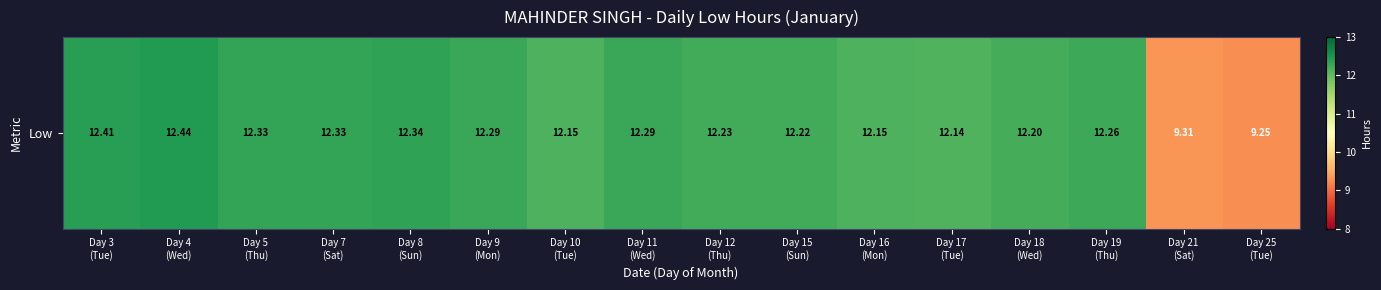

Where does the data first go above 12?

Day 3
(Tue)